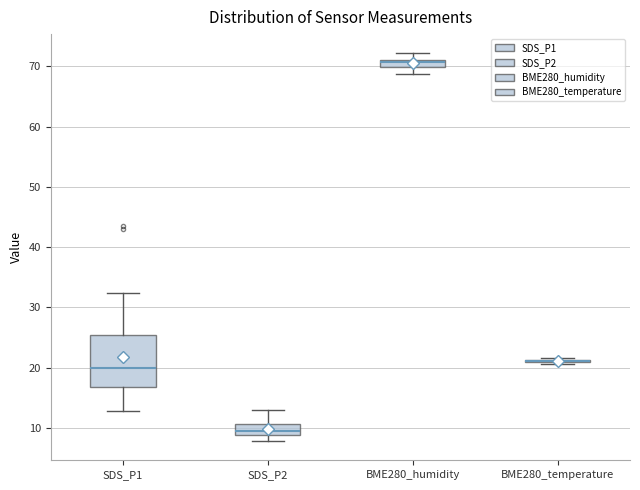

Where is the upper edge of the box for SDS_P1 on the y-axis? The values are not printed on the chart, so give them approximately, as read against the axis.

25